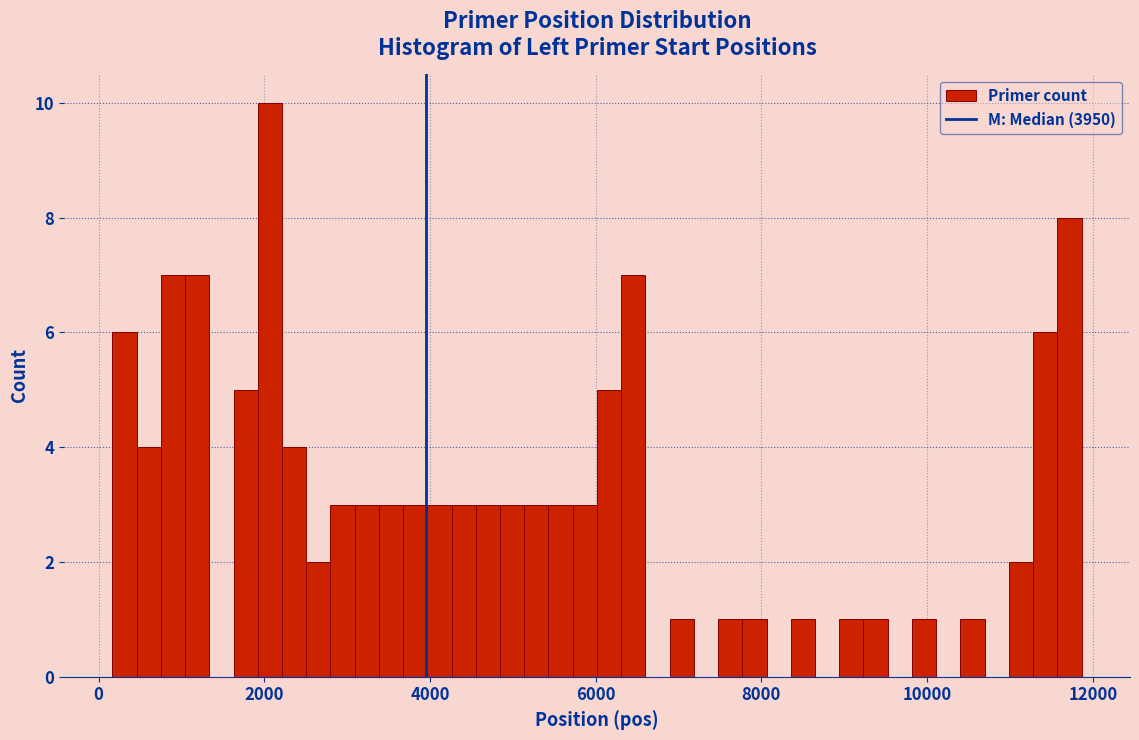

Read against the x-axis, roughly where is the centre of the tallest bar?

2000